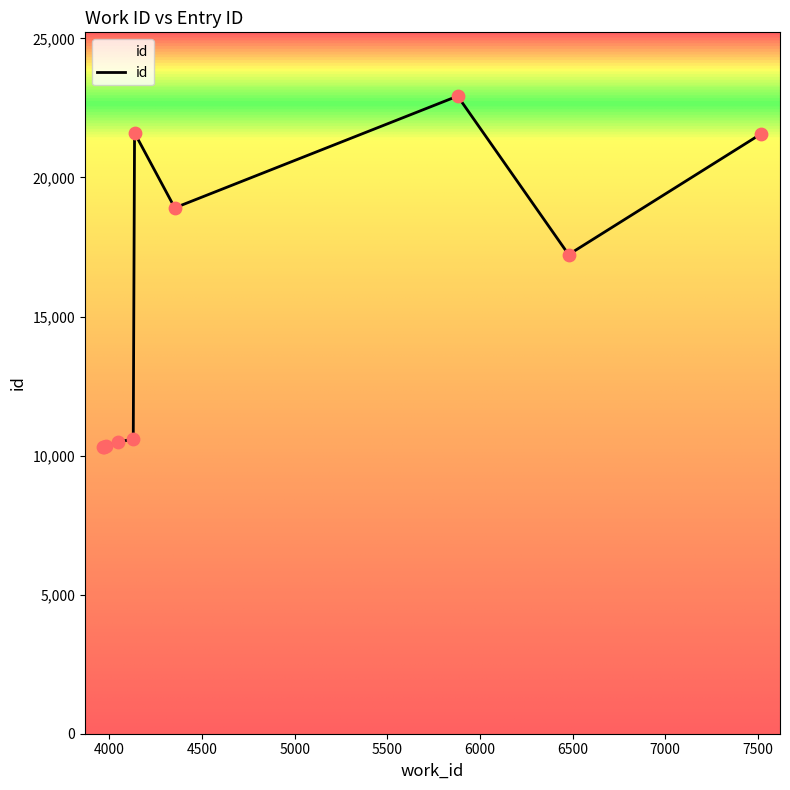

What is the greatest value displayed?

22927